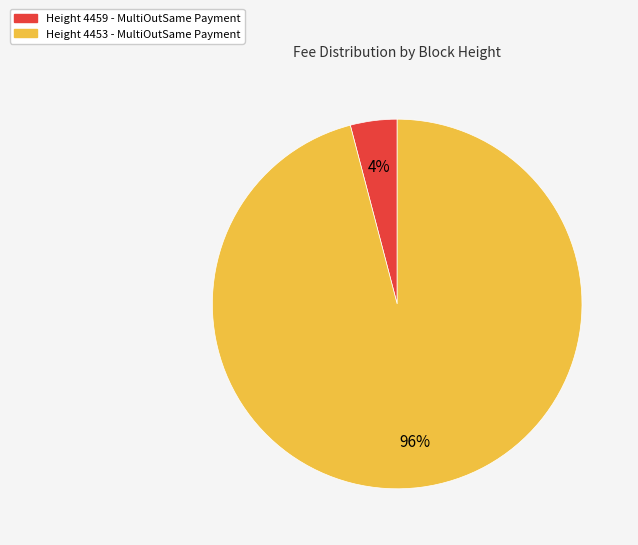

To the nearest percent, what is the difference between the largest and smallest slice percentages?

92%